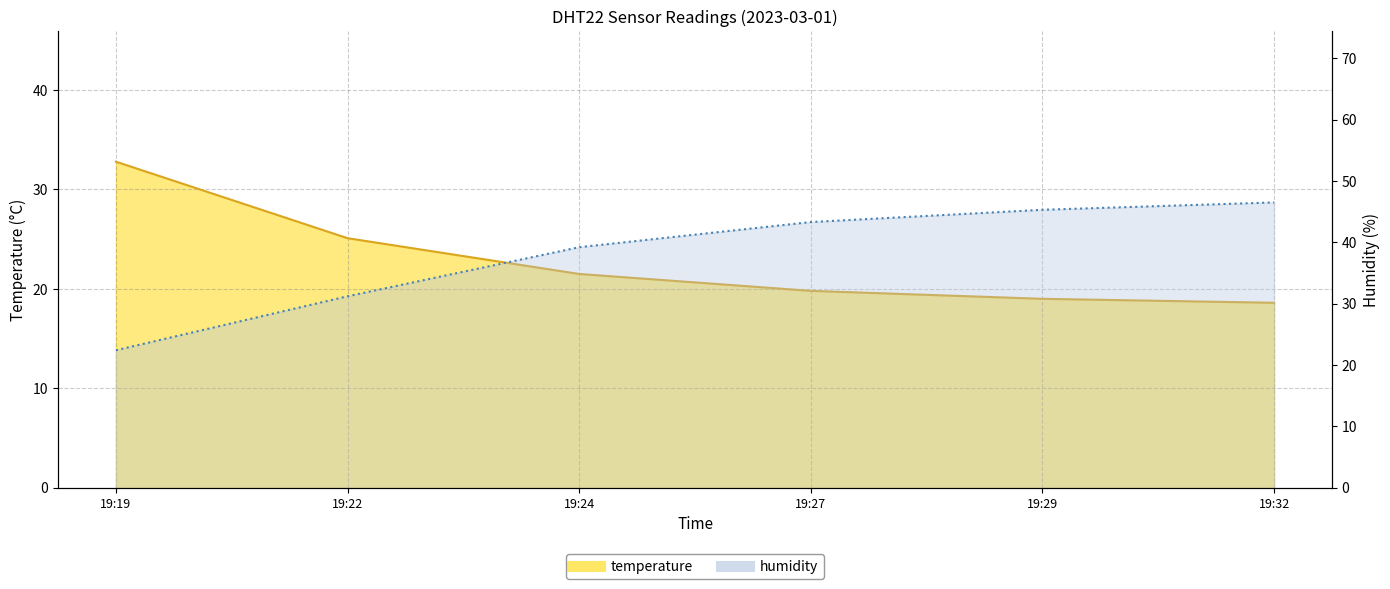

How many times do humidity and temperature cross each other?

1